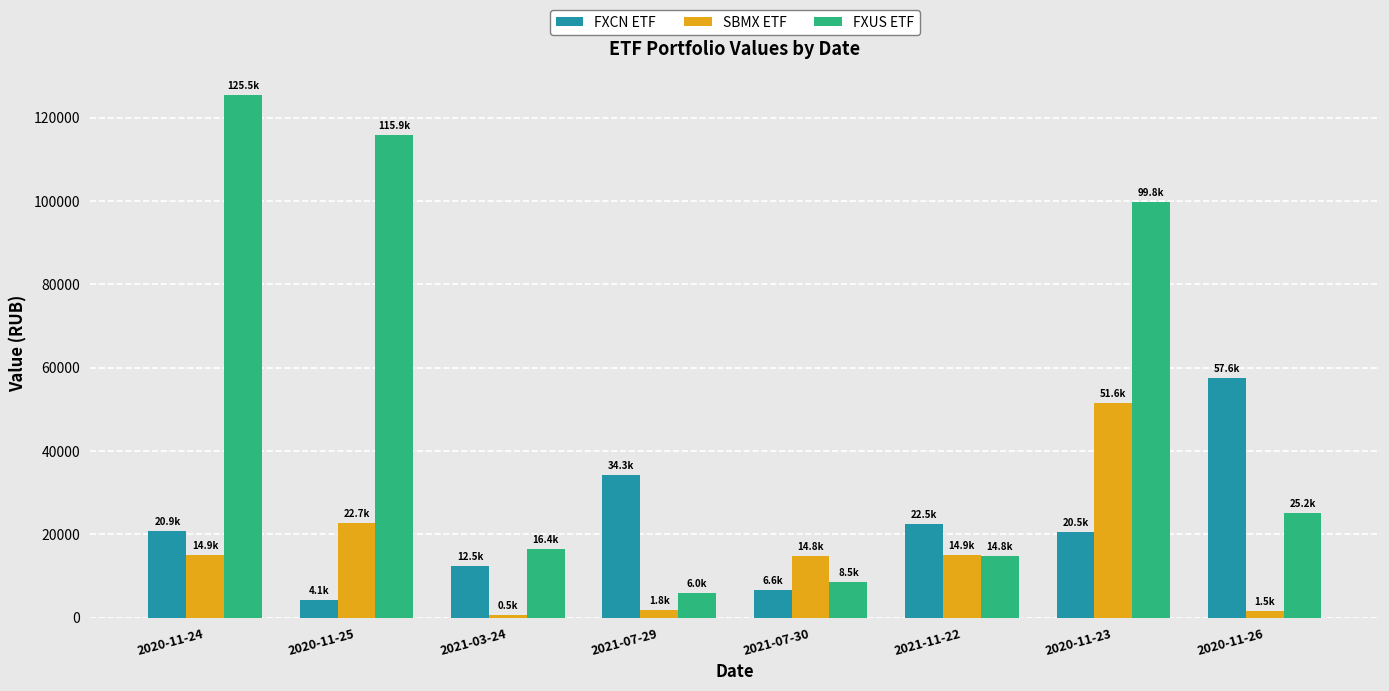

Are the bars grouped side by side (vs. stacked)?

Yes